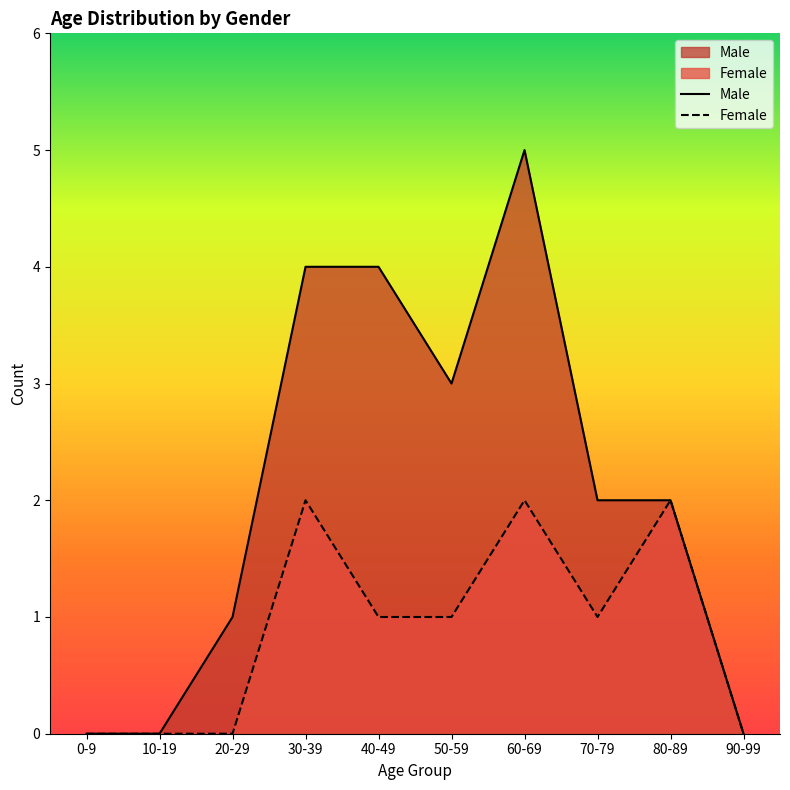

What is the label of the 8th point from the right?

20-29